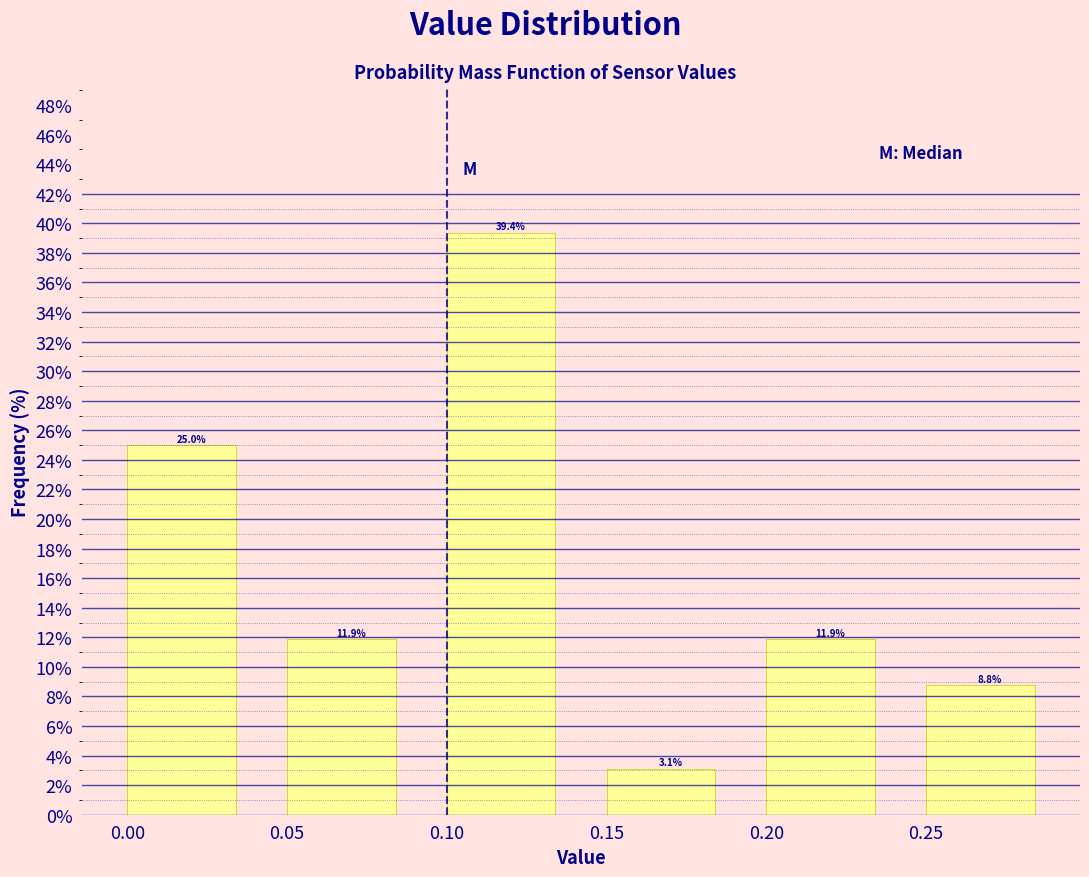

Reading left to right, transcribe this chart: for each bar, give the range it covers on the x-axis and its height.

0.00 to 0.05: 25.0
0.05 to 0.10: 11.9
0.10 to 0.15: 39.4
0.15 to 0.20: 3.1
0.20 to 0.25: 11.9
0.25 to 0.30: 8.8